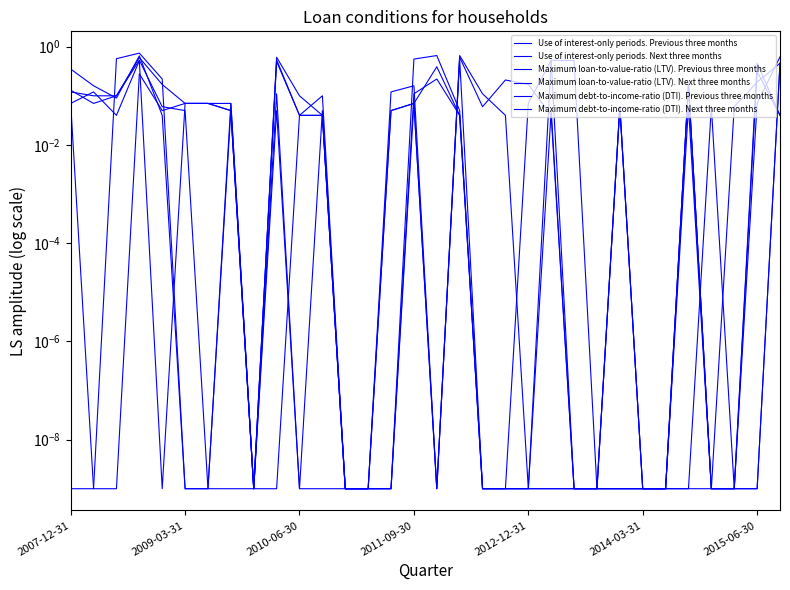

Where is the first local minimum for Maximum loan-to-value-ratio (LTV). Previous three months?

2009-03-31